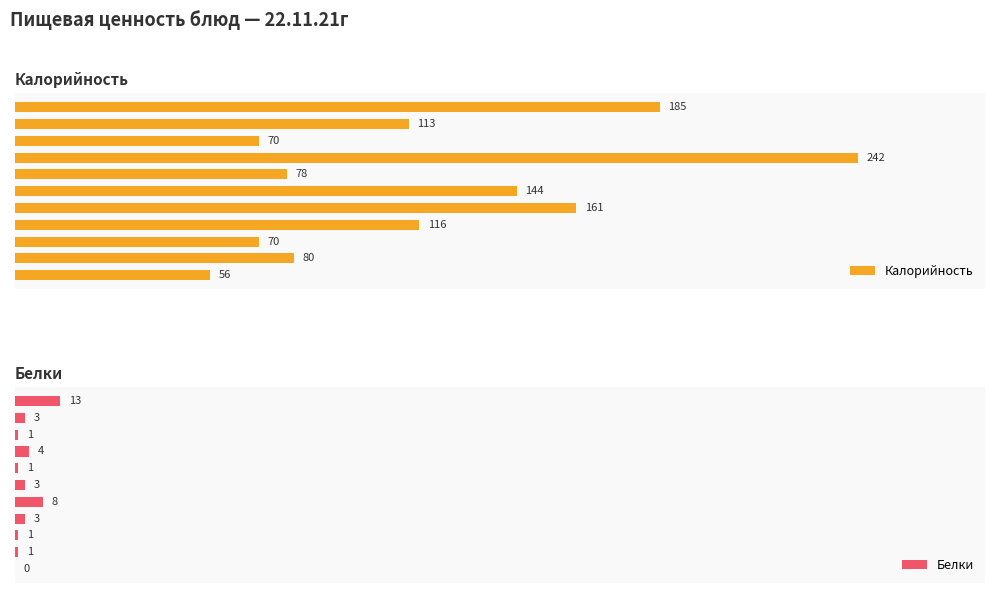

Does the chart contain any negative values?

No